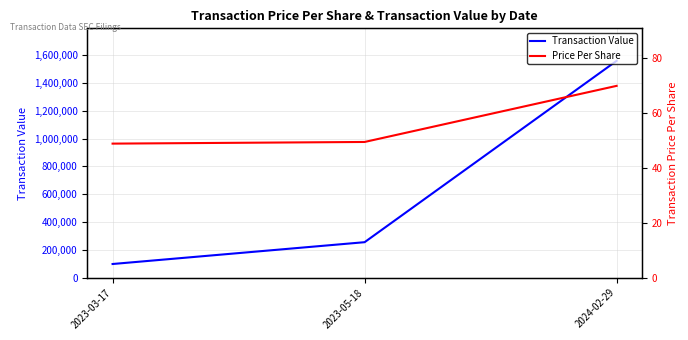

How many categories are shown in the chart?

3